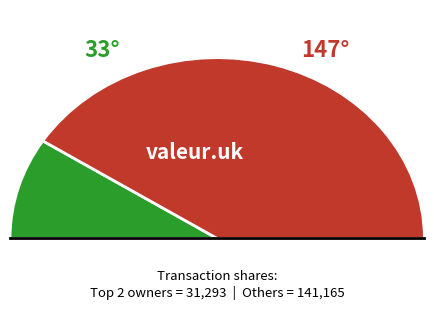

Which slice is the smallest?

McCann Peter